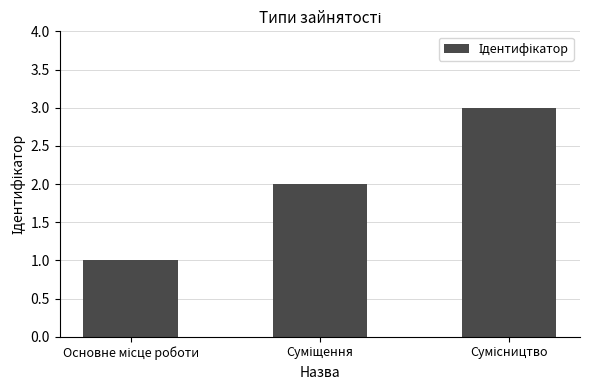

What is the maximum value shown in the chart?

3